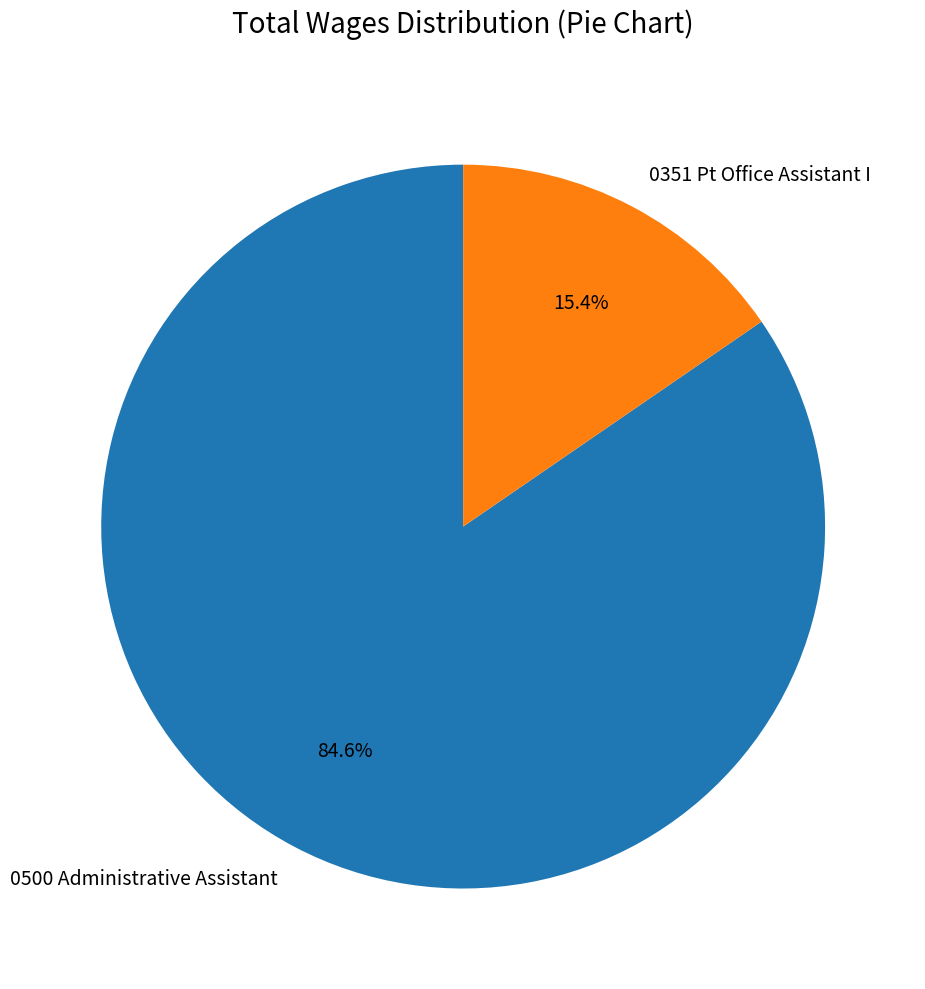

What percentage do 0500 Administrative Assistant and 0351 Pt Office Assistant I together represent?

100.0%